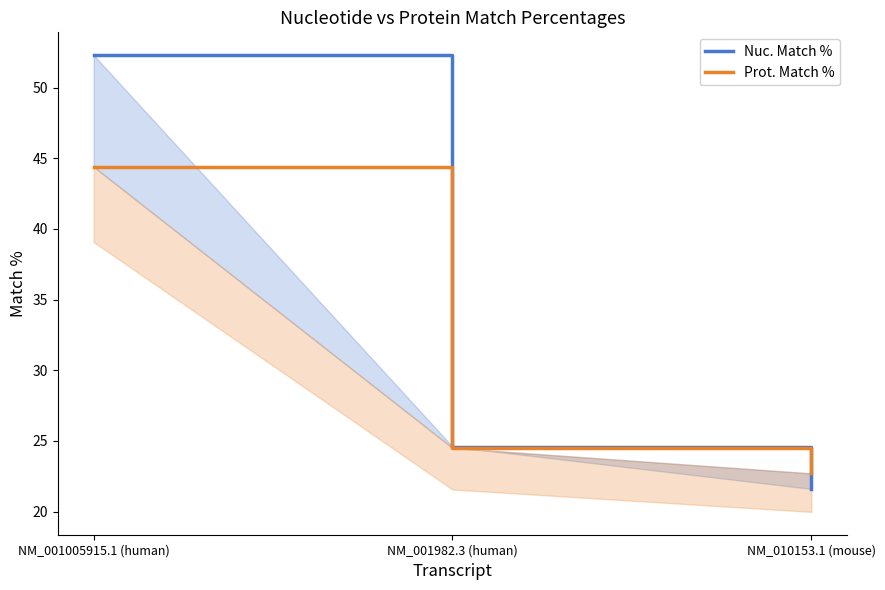

What is the average value of the Nuc. Match % series?

32.8